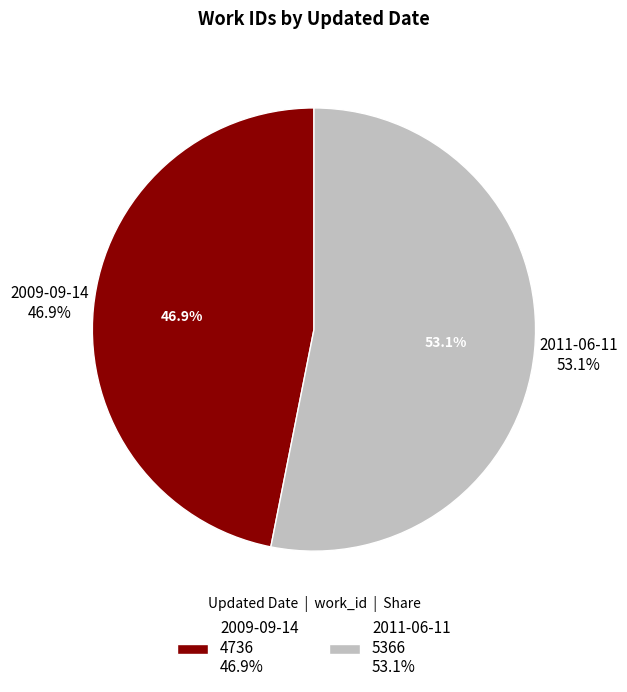

To the nearest percent, what portion does 2011-06-11 represent?

53%